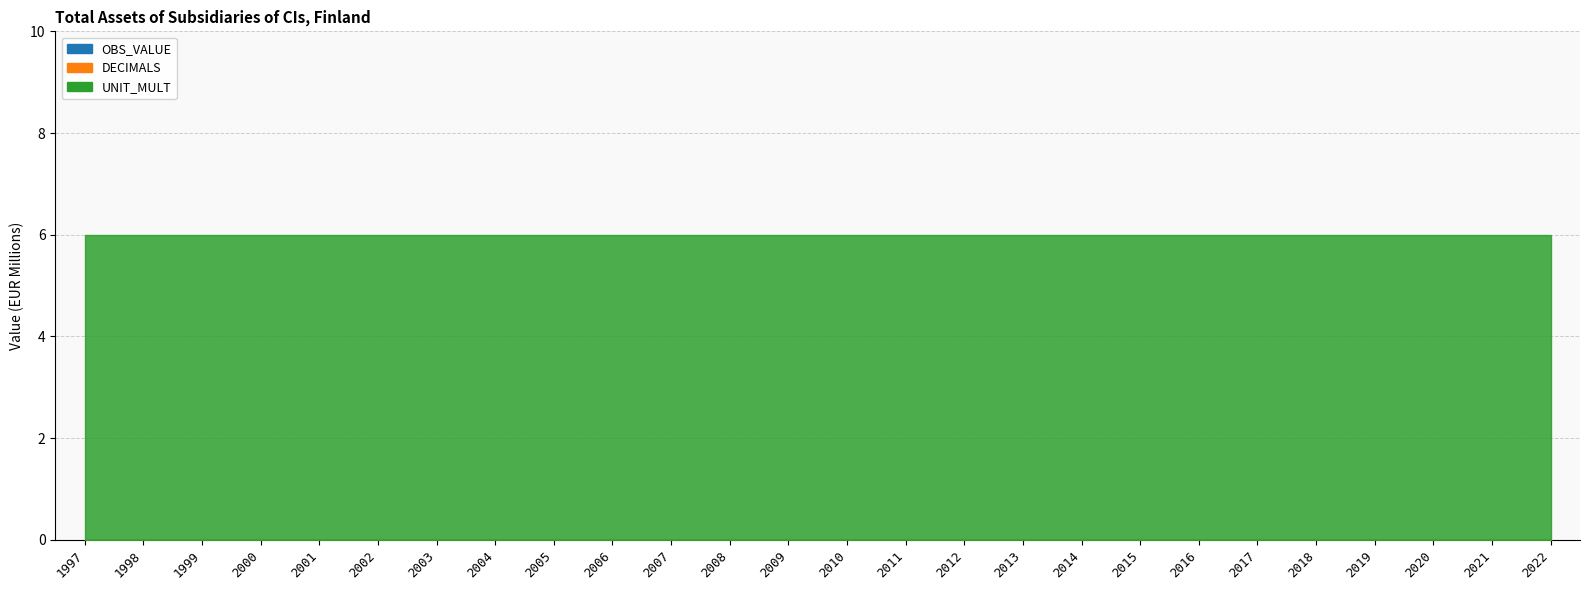

What is the difference between the highest and lowest values at 2018?

6